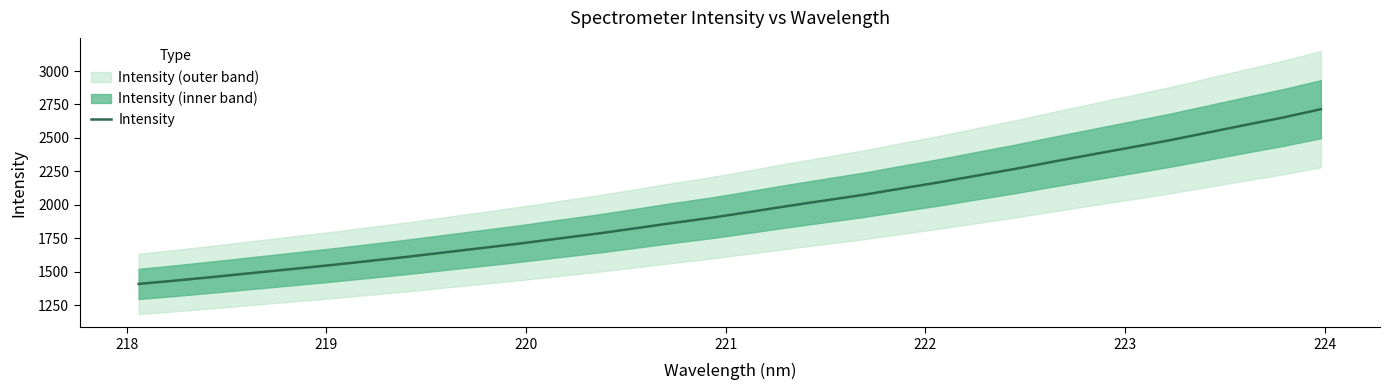

What is the minimum value for Intensity?

1409.0